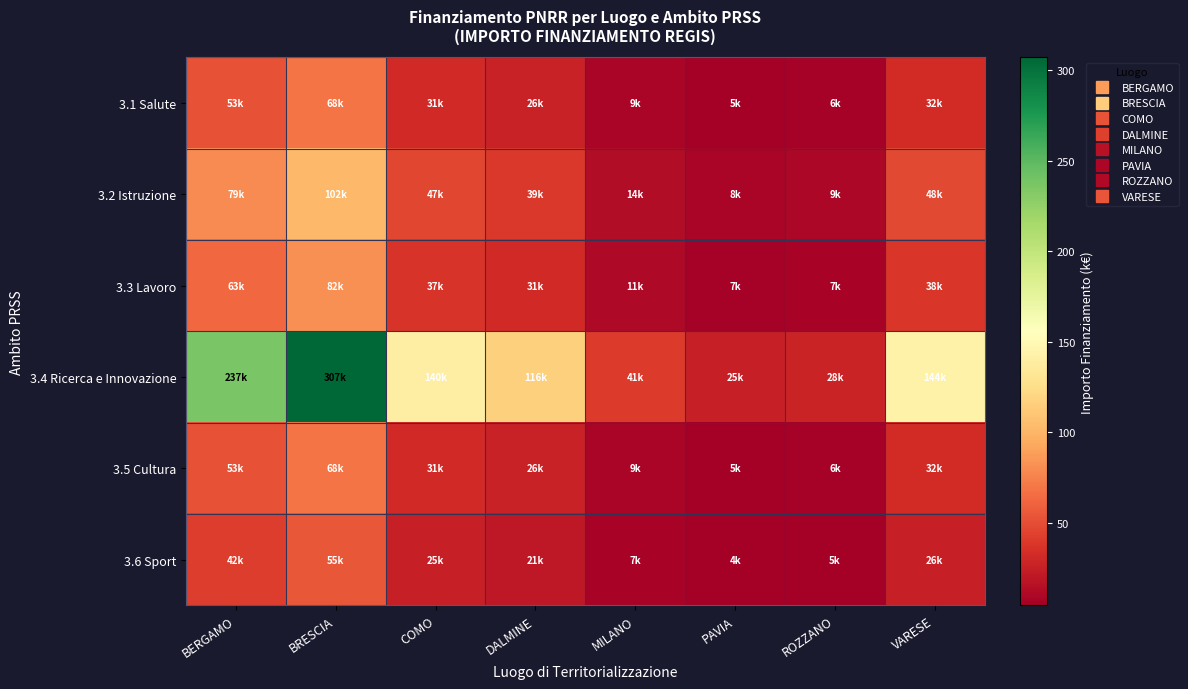

List the series in order of their peak value, highest first.

3.4 Ricerca e Innovazione, 3.2 Istruzione, 3.3 Lavoro, 3.1 Salute, 3.5 Cultura, 3.6 Sport